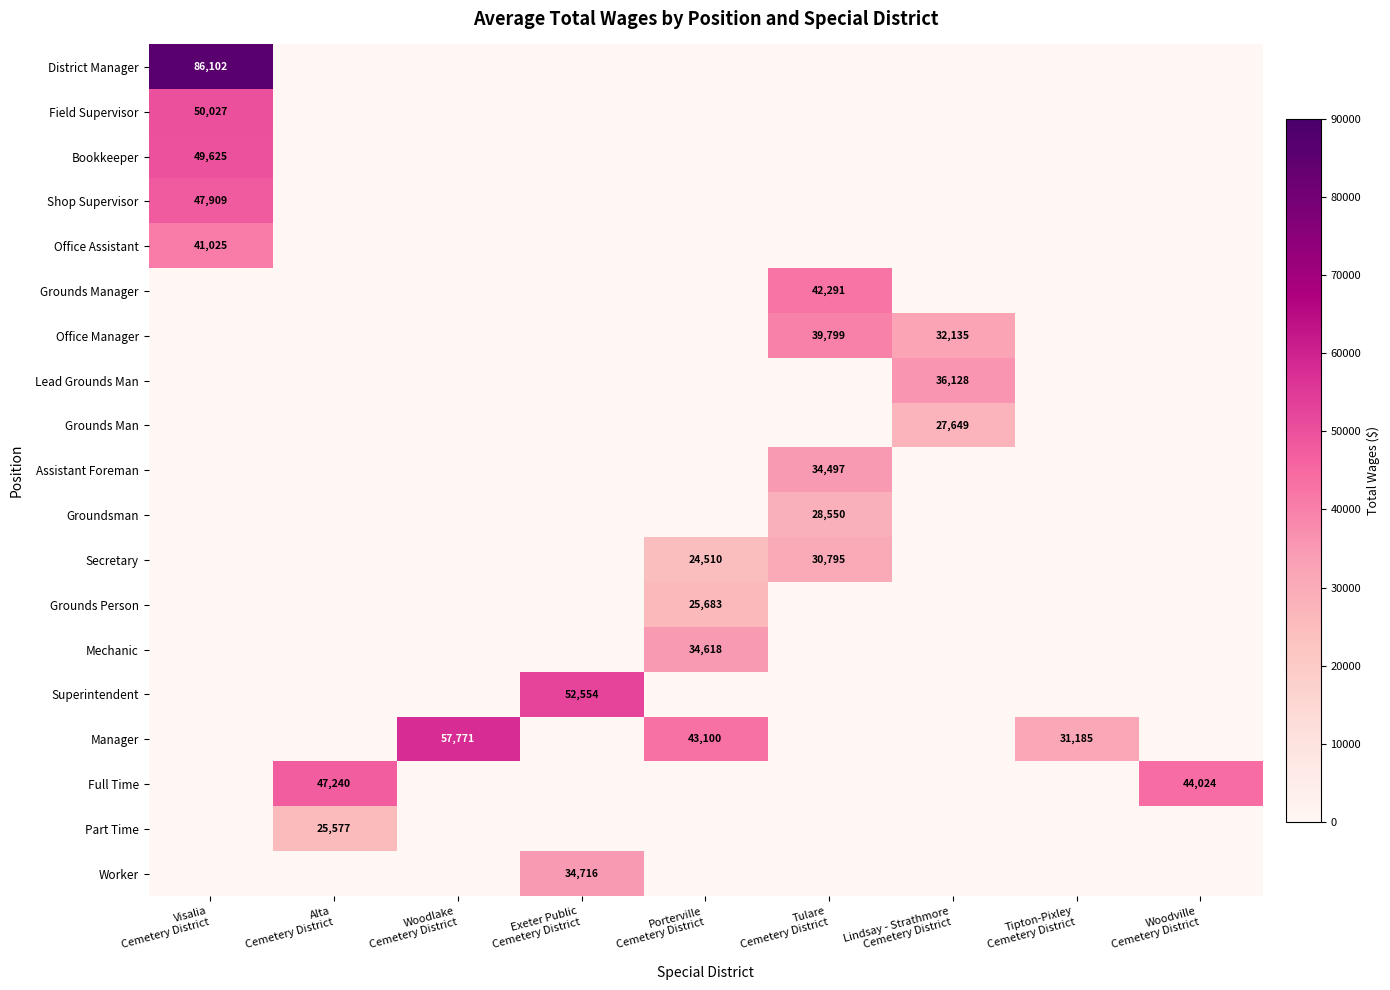

What is the difference between the Shop Supervisor values at Exeter Public Cemetery District and Visalia Cemetery District?

47909.0